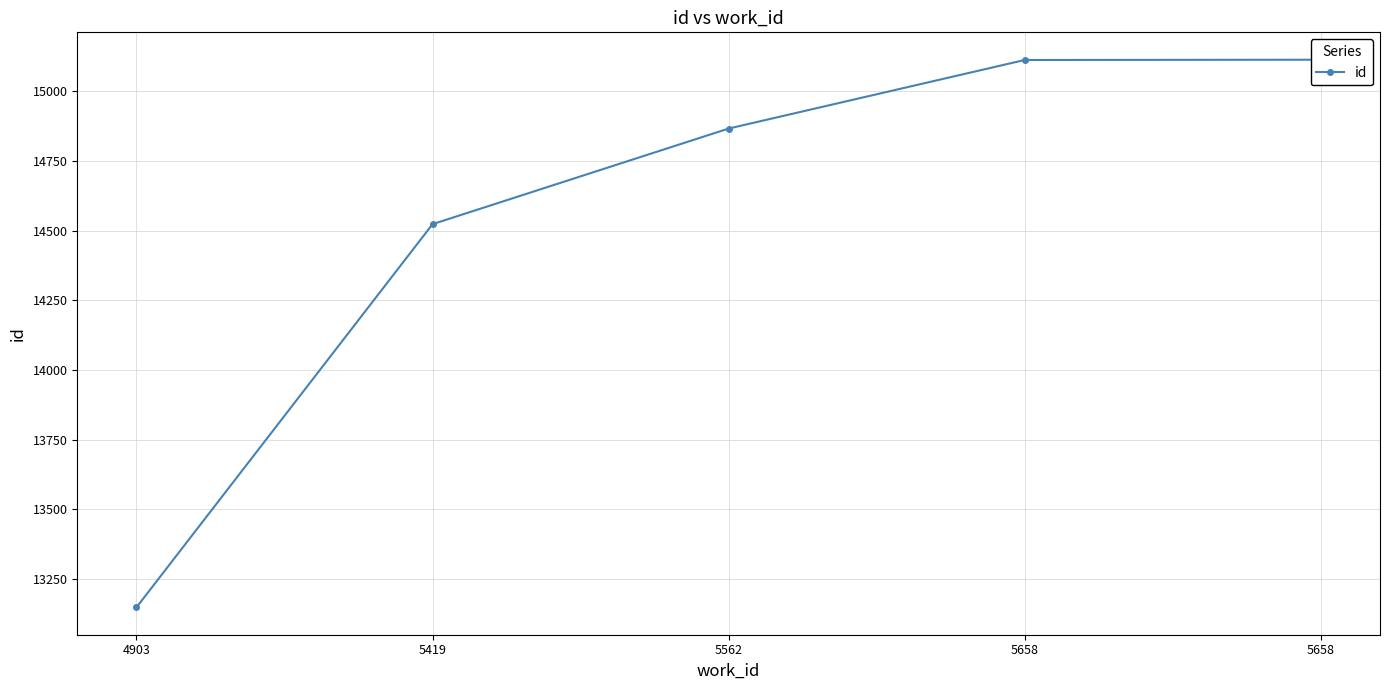

Reading right to left, what are all the values shown in this chart?

15113	15112	14866	14523	13148